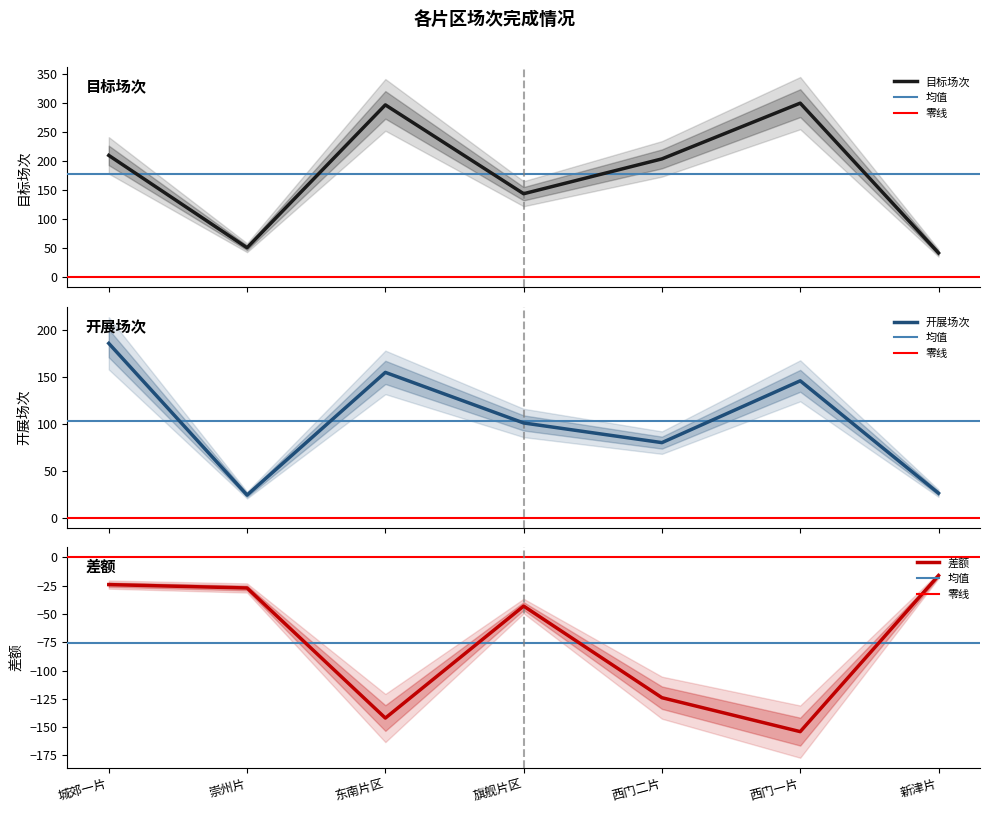

Between 城郊一片 and 西门二片, which series saw the biggest shift?

开展场次